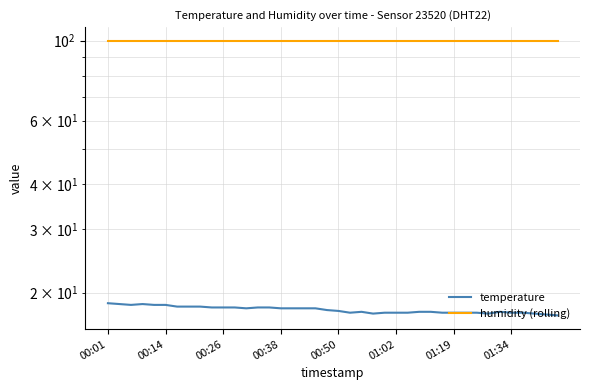

What is the minimum value for temperature?

17.3